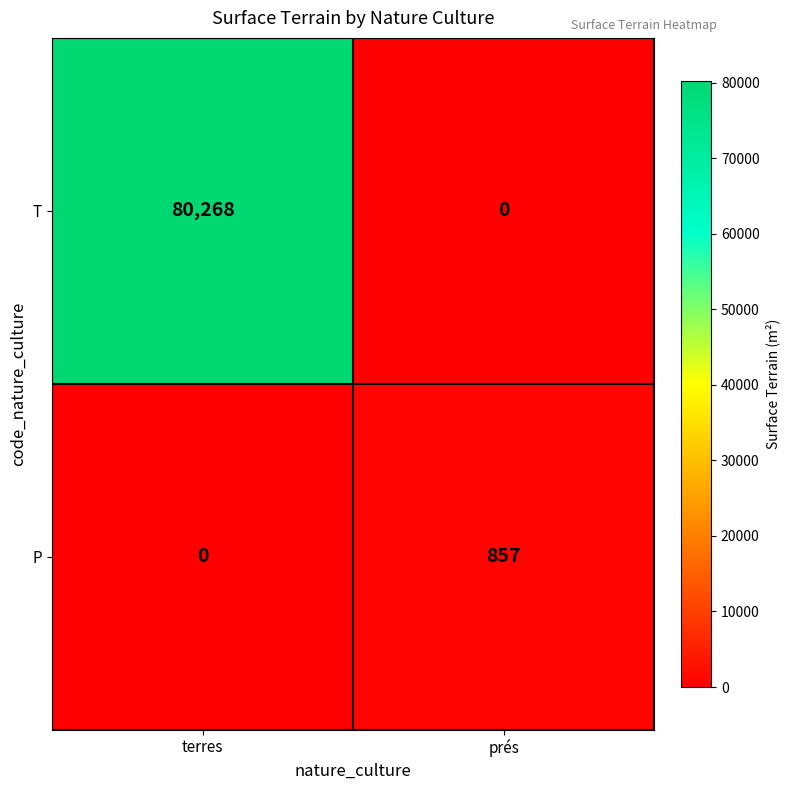

Which series has the largest range (max minus min)?

T